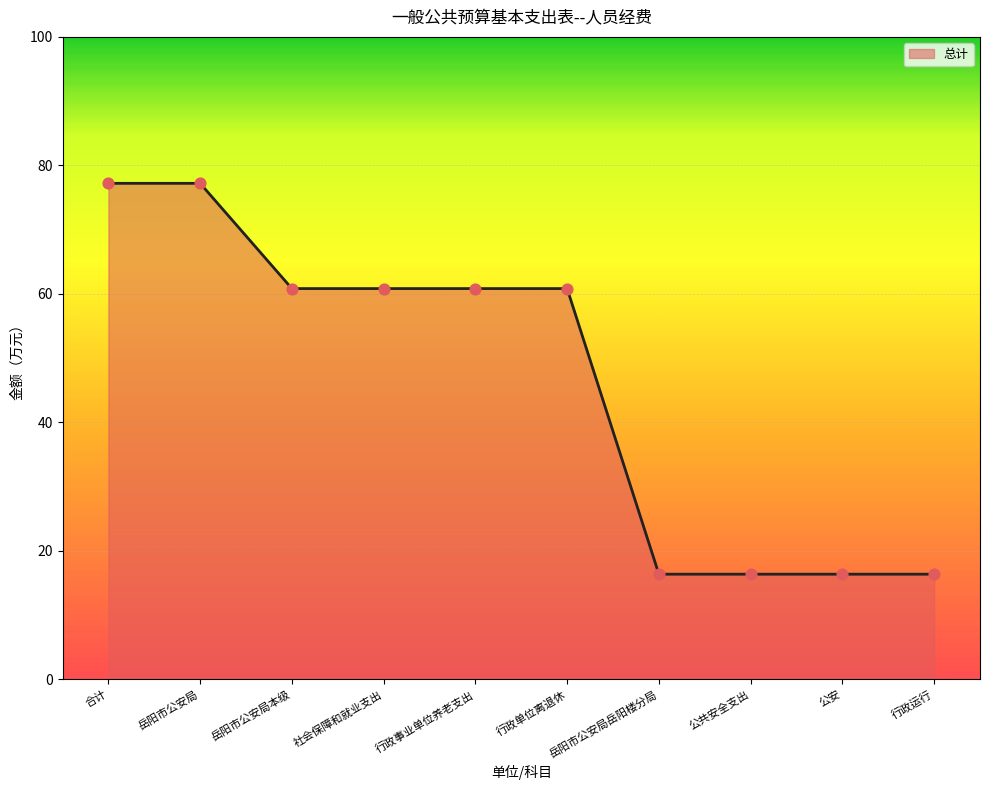

Which has a higher value, 公安 or 社会保障和就业支出?

社会保障和就业支出